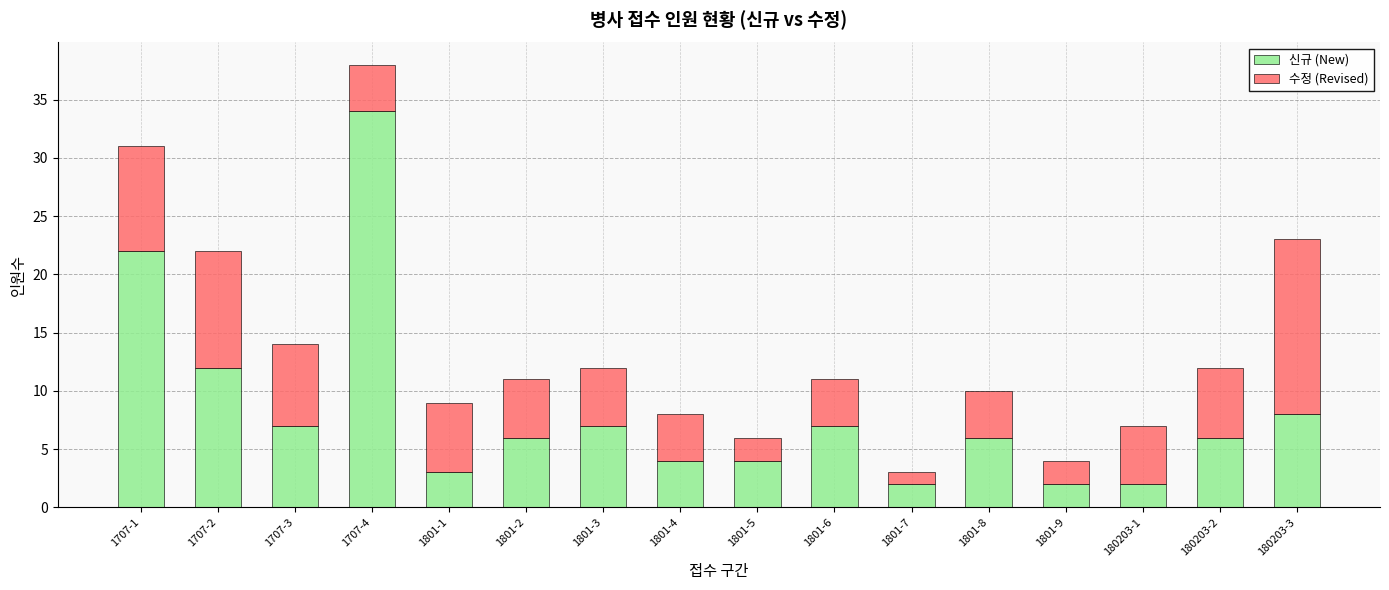

Is it true that 신규 (New) equals 6 at 180203-2?

True